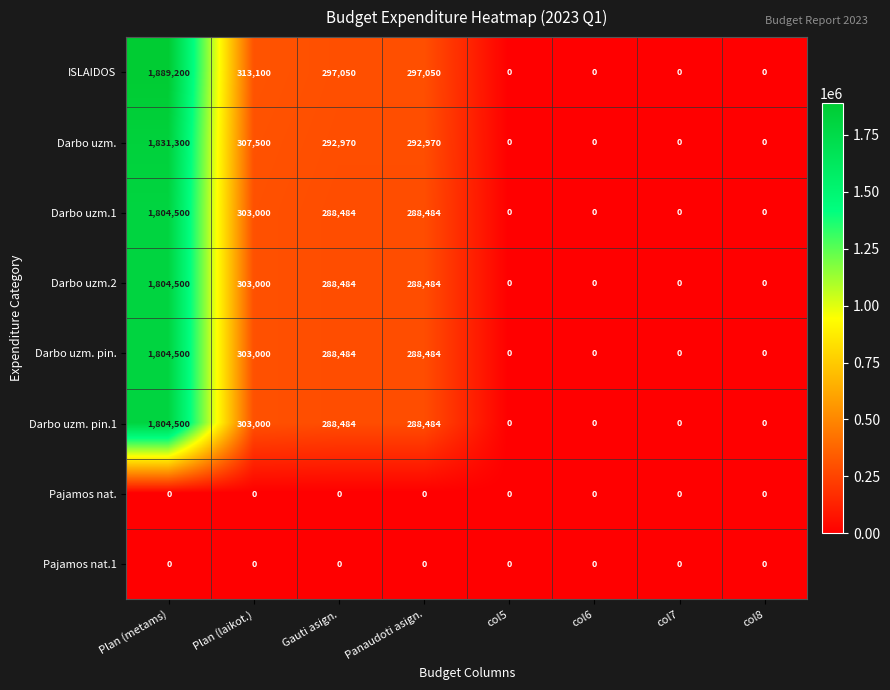

What is the total value across all series at Panaudoti asign.?

1743956